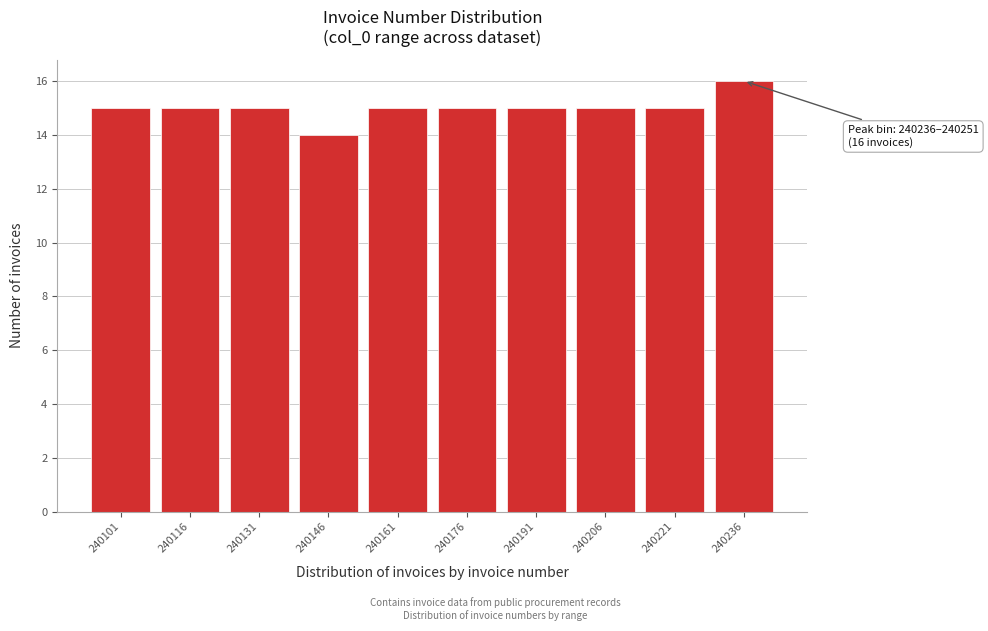

Reading left to right, what are all the values shown in this chart?

15	15	15	14	15	15	15	15	15	16